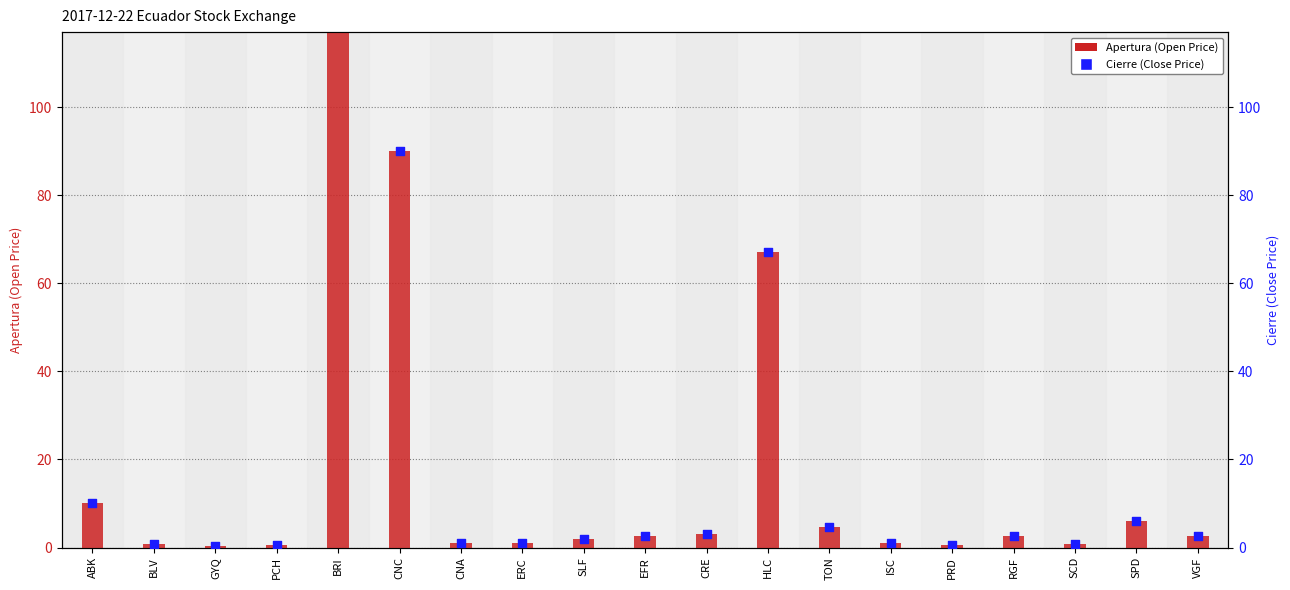

Which series reaches the minimum Y coordinate?

Apertura